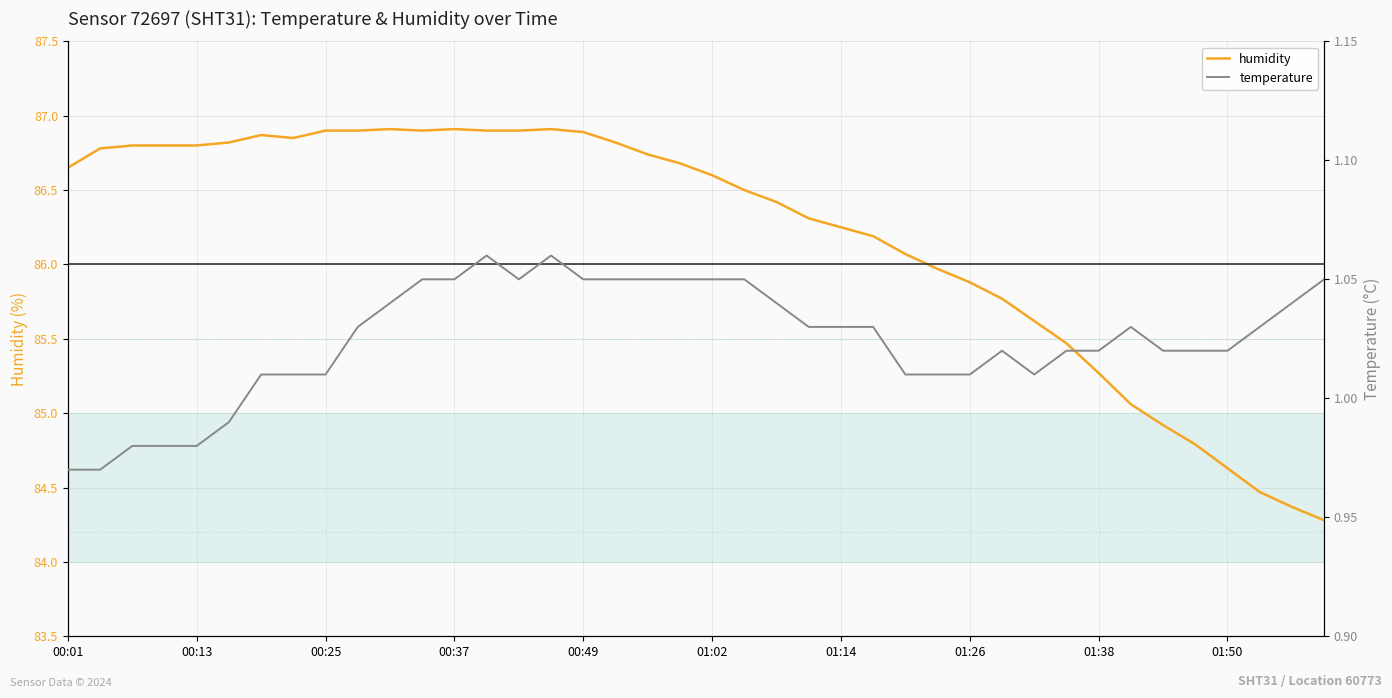

What is the maximum value for humidity?

86.9